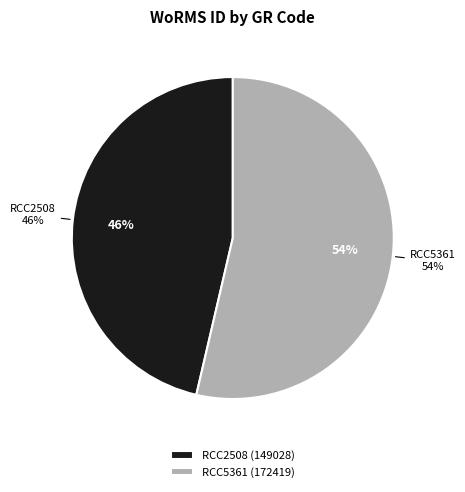

To the nearest percent, what portion does RCC2508 represent?

46%